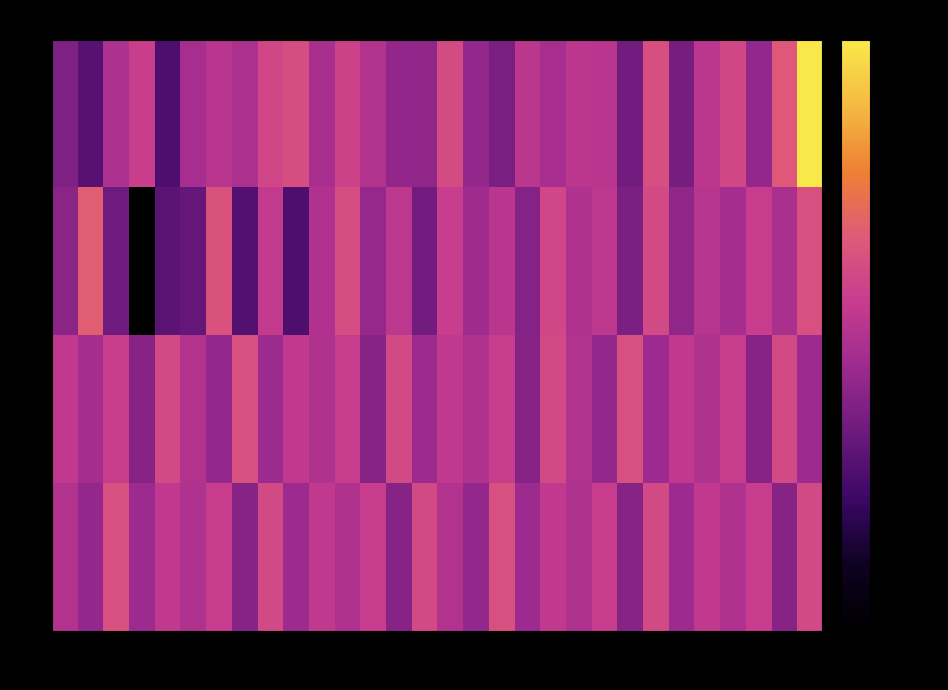

At which category is the sum across all series the highest?

58